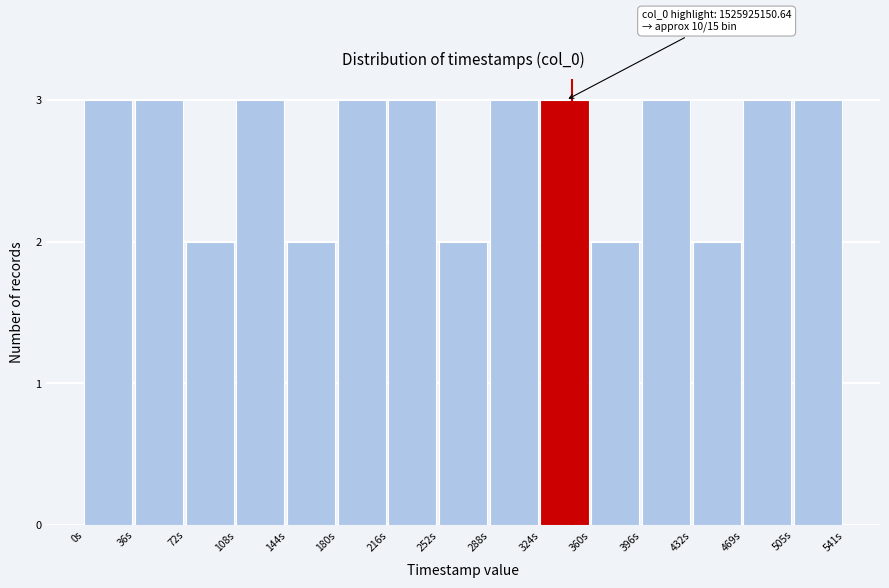

Reading left to right, extract all data points from this chart.

3	3	2	3	2	3	3	2	3	3	2	3	2	3	3